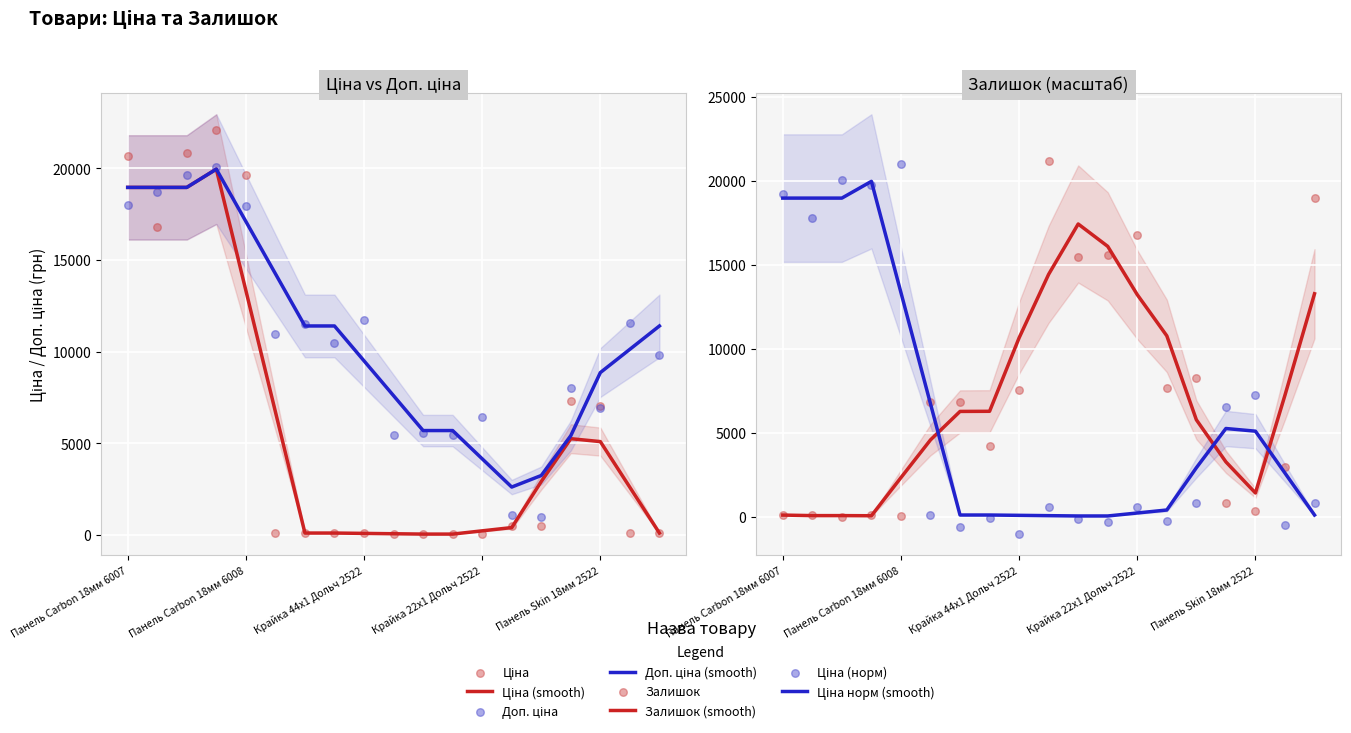

Is the value of Залишок at 7 greater than the value of Доп. ціна at 5?

No